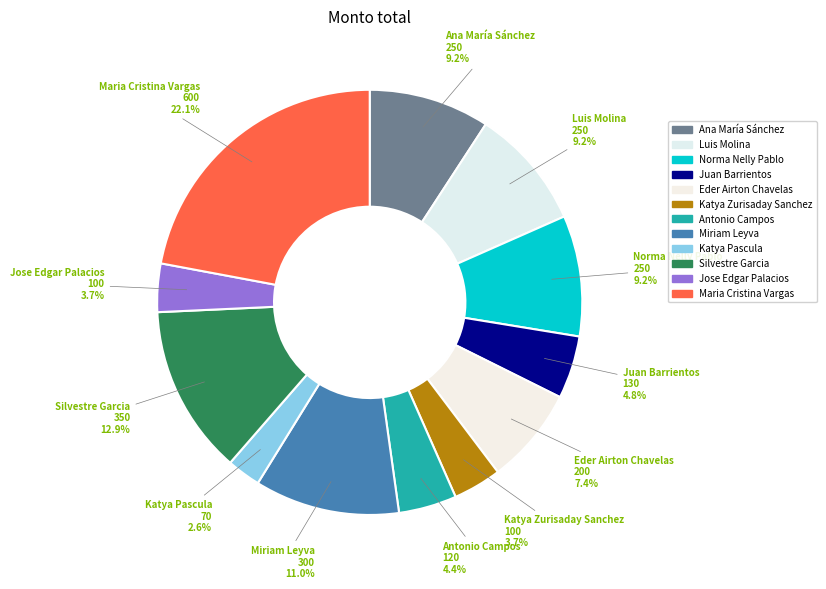

How many segments does this pie chart have?

12